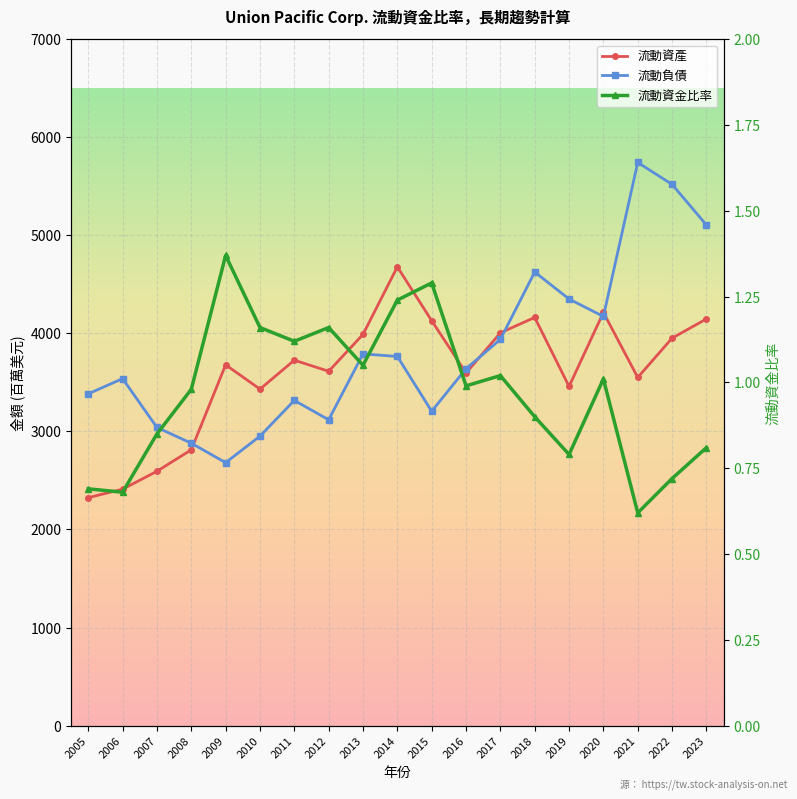

Which series has the largest range (max minus min)?

流動負債